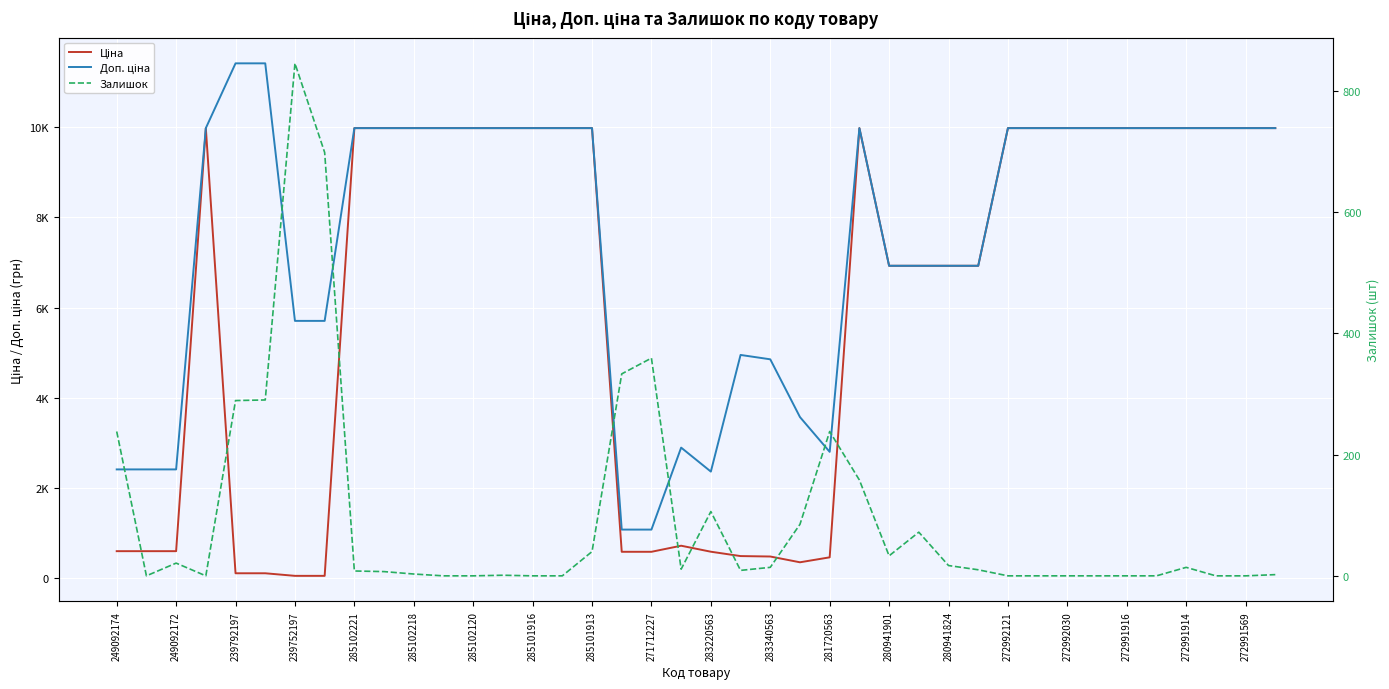

What position from the right is 272991569?

2